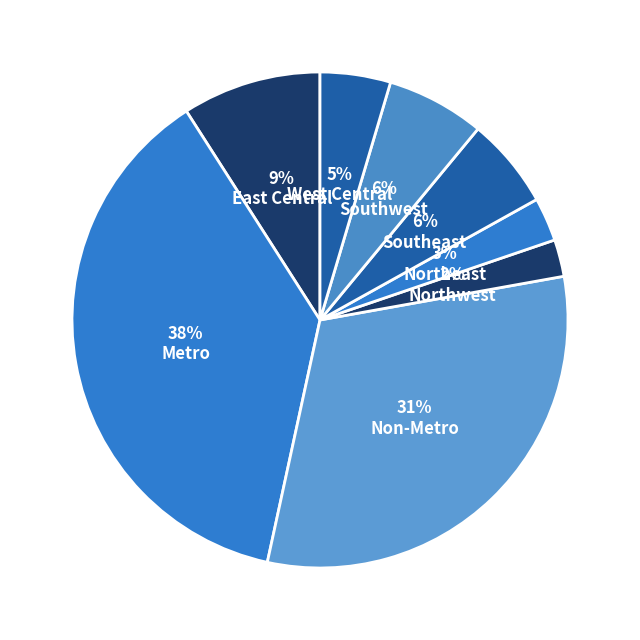

Count the number of slices in the pie.

8